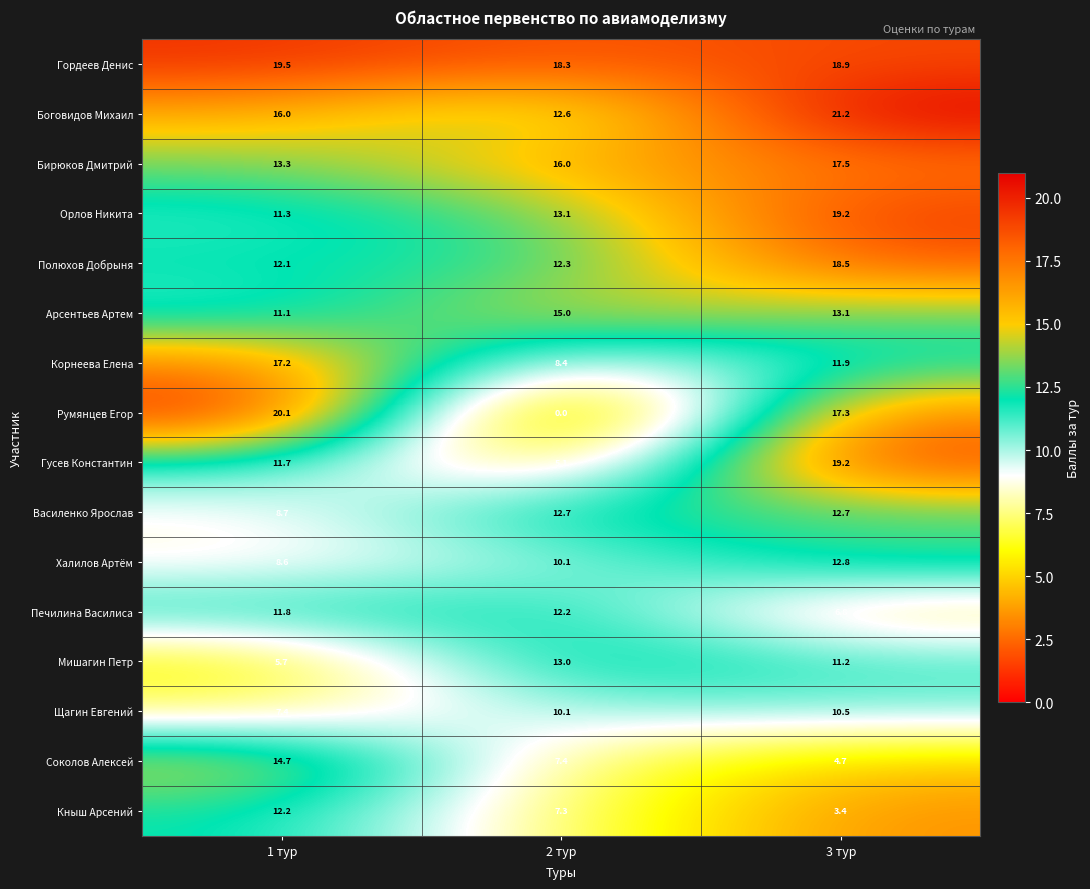

What is the difference between the maximum and minimum values in the Халилов Артём series?

4.2